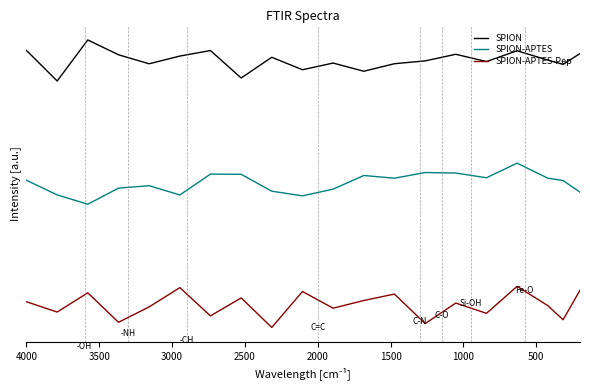

What is the maximum value shown in the chart?

7.0